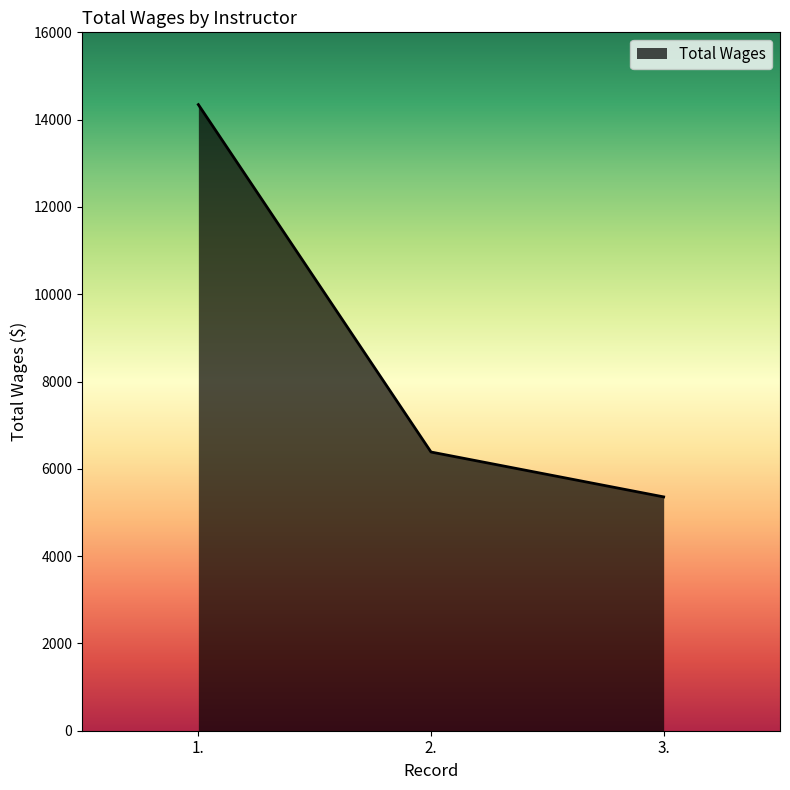

What is the difference between the maximum and minimum values?

8987